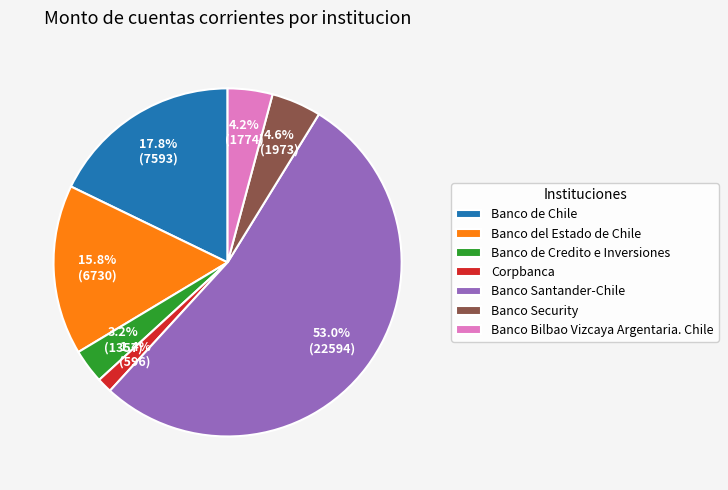

What percentage is the Banco Santander-Chile slice, to the nearest percent?

53%